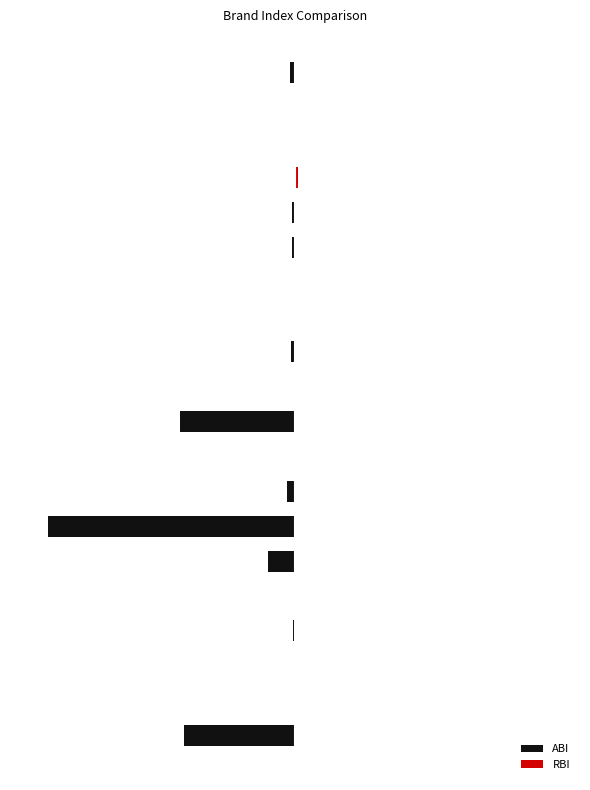

Rank the series by their average value, from lowest to highest.

ABI, RBI